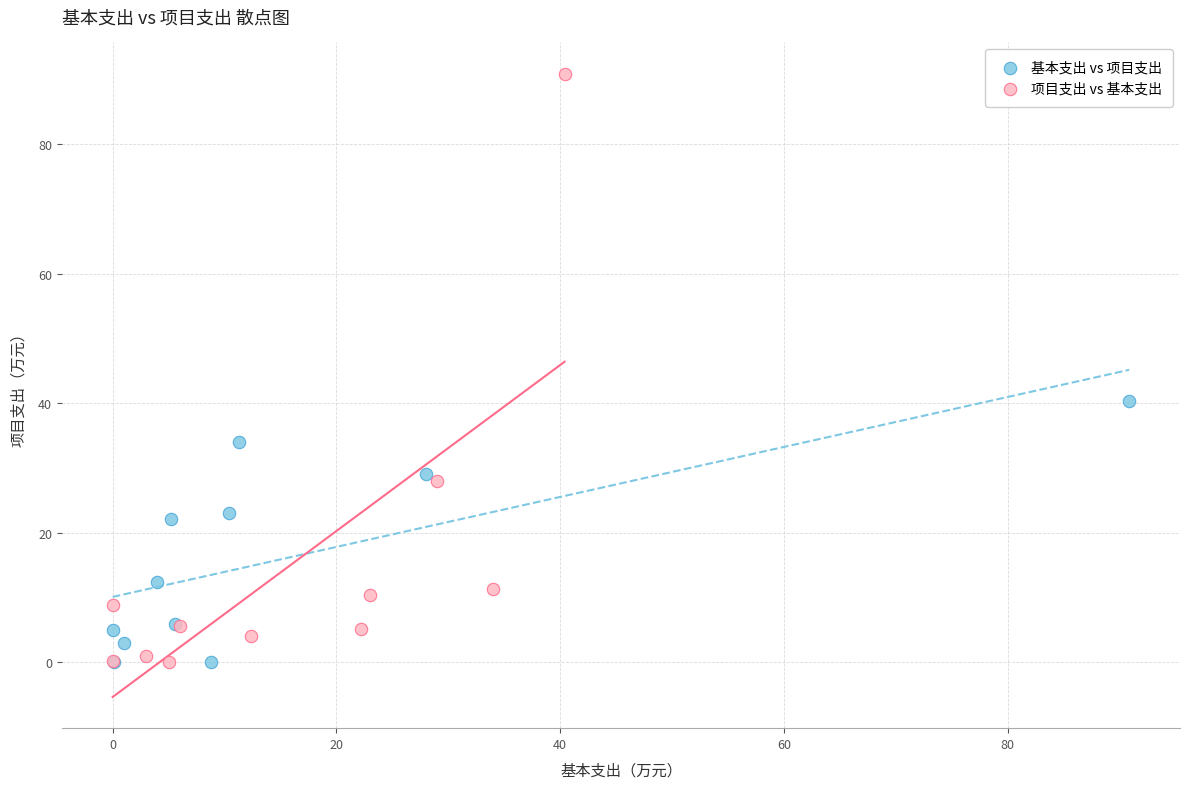

Which series reaches the maximum Y coordinate?

项目支出 vs 基本支出